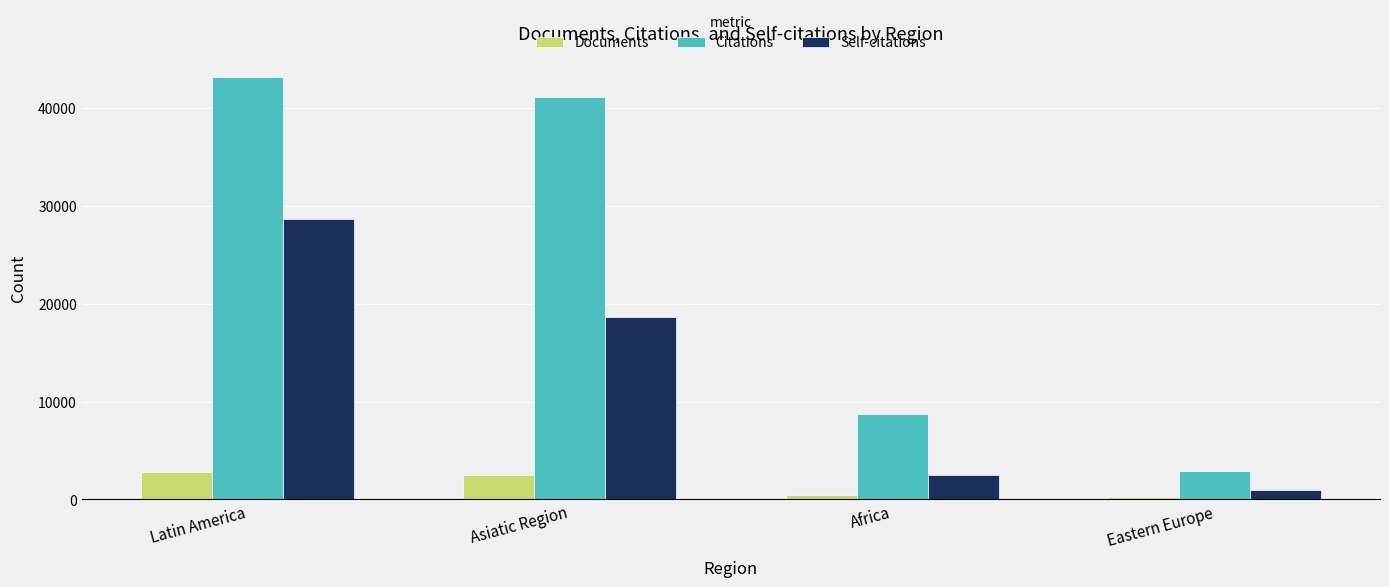

Reading left to right, extract all data points from this chart.

Documents: Latin America=2795	Asiatic Region=2532	Africa=415	Eastern Europe=208
Citations: Latin America=43189	Asiatic Region=41070	Africa=8703	Eastern Europe=2893
Self-citations: Latin America=28652	Asiatic Region=18593	Africa=2472	Eastern Europe=1002